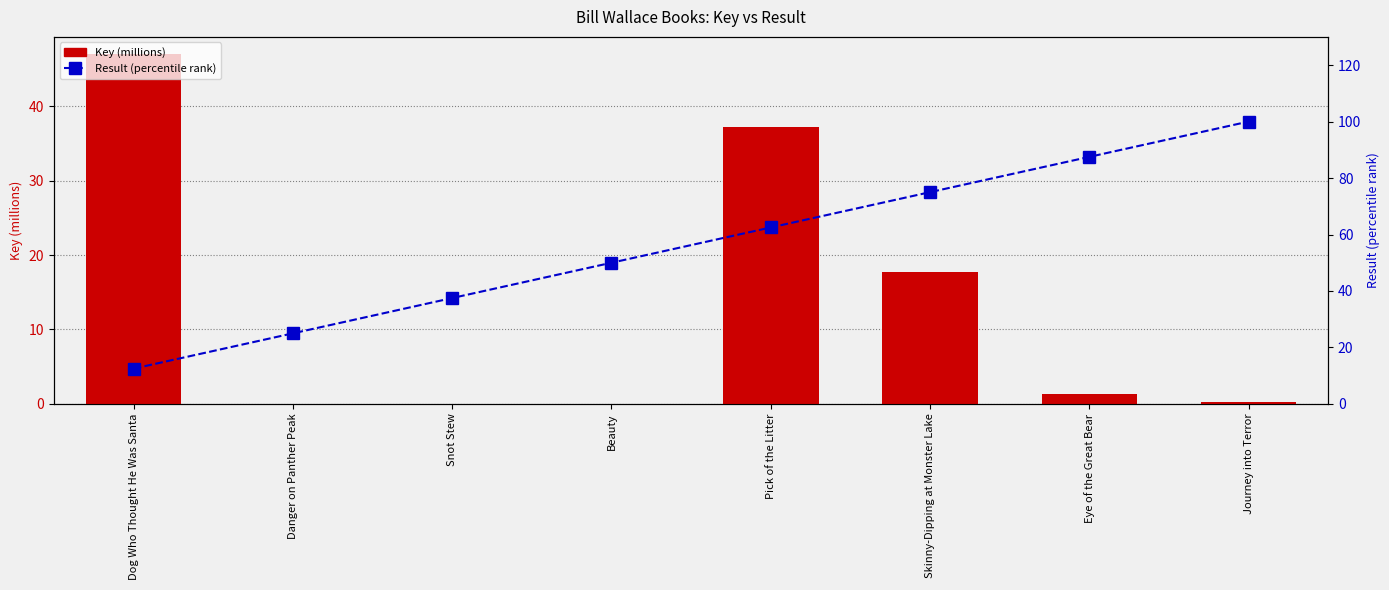

What is the sum of the Key (millions) values at Journey into Terror and Beauty?

0.3